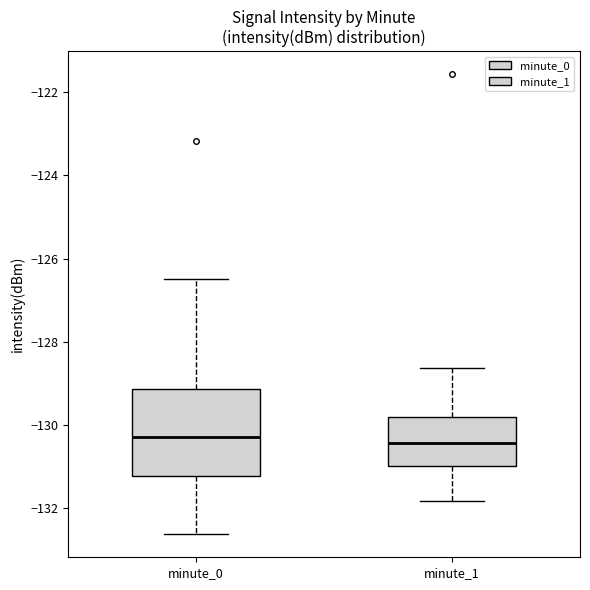

Reading left to right, read every box against the y-axis: the position of its median line, the range the box covers, and the ends of its whiskers. The values are not printed on the chart, so give them approximately, as read against the axis.

minute_0: median -130.2, box -131.2 to -129.2, whiskers -132.6 to -126.4
minute_1: median -130.4, box -131.0 to -129.8, whiskers -131.8 to -128.6